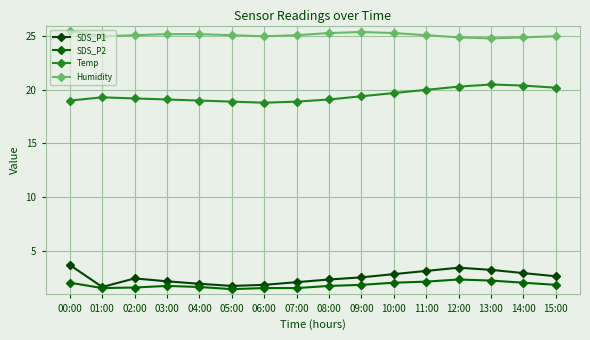

True or false: SDS_P2 and Humidity intersect in this chart.

False